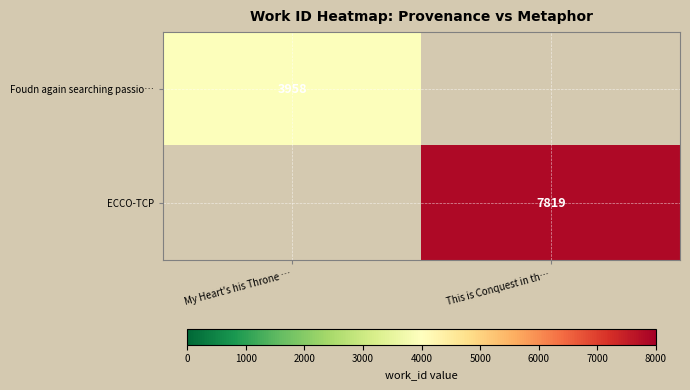

The value of ECCO-TCP at This is Conquest in th… is 7819. True or false?

True